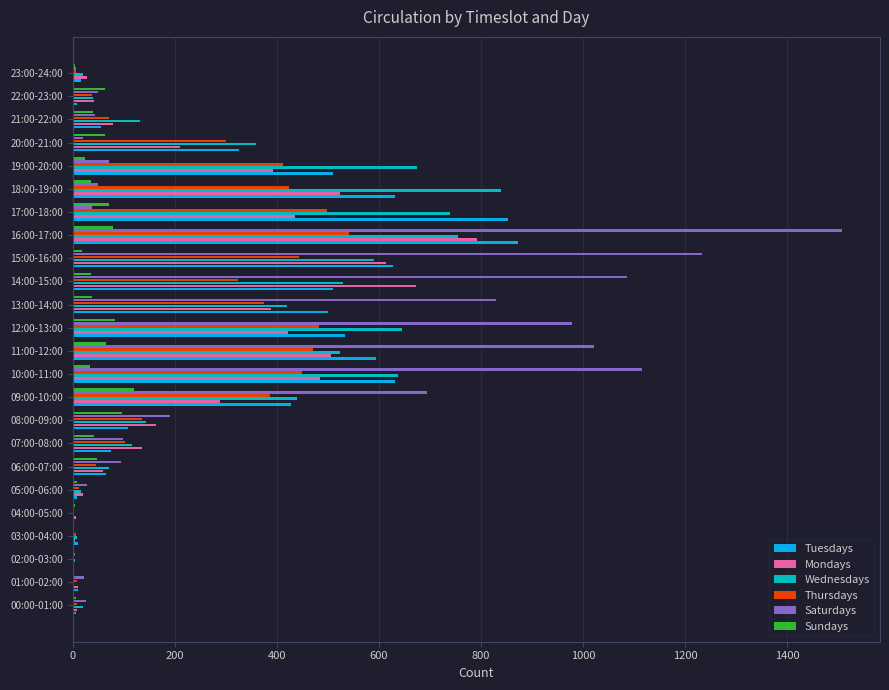

Between 09:00-10:00 and 12:00-13:00, which series saw the biggest shift?

Saturdays